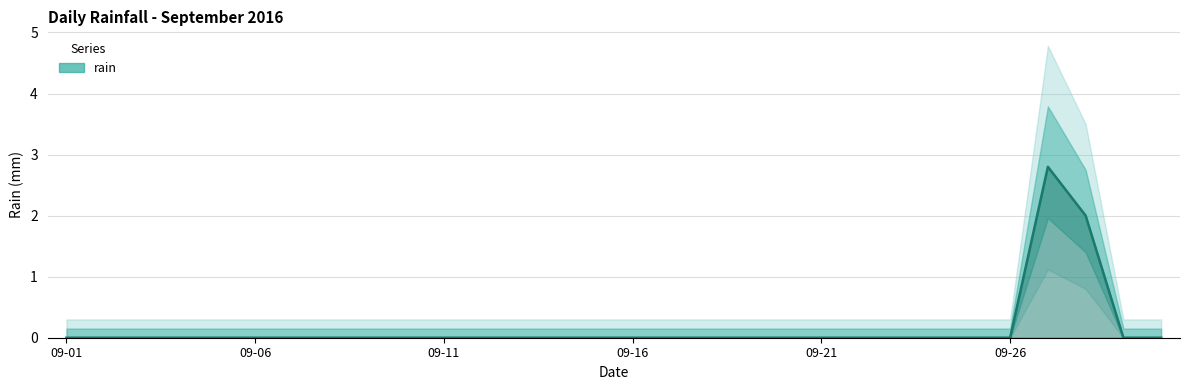

Between 09-06 and 19, which is larger?

09-06